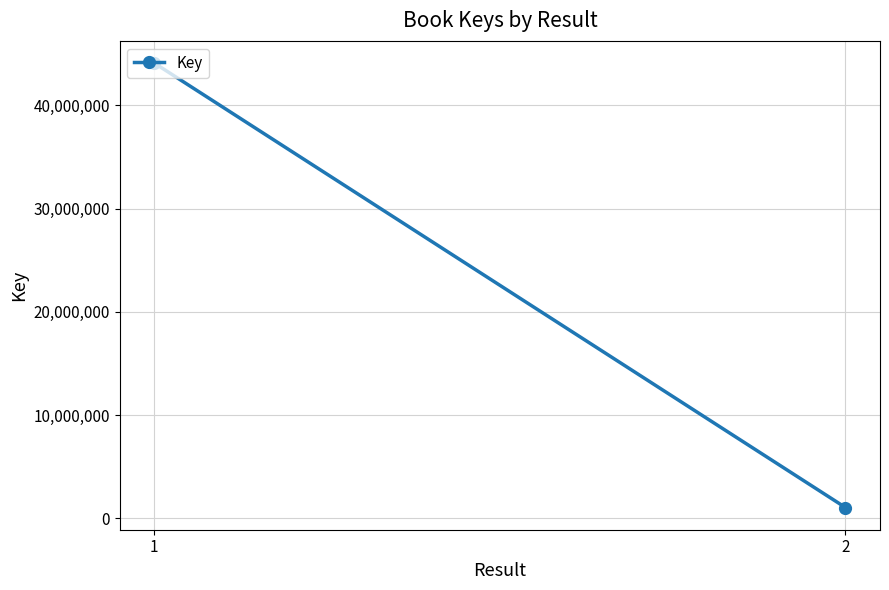

How many data points does each series have?

2